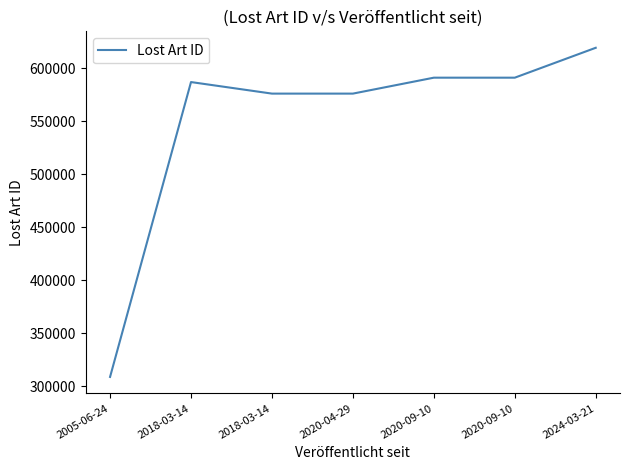

How many lines are shown in the chart?

1